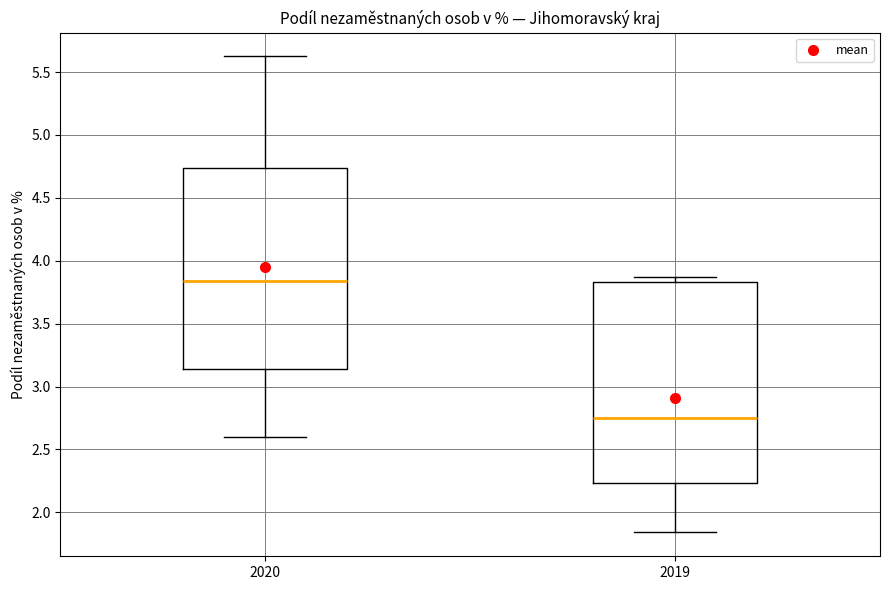

Which box has the lowest median line?

2019